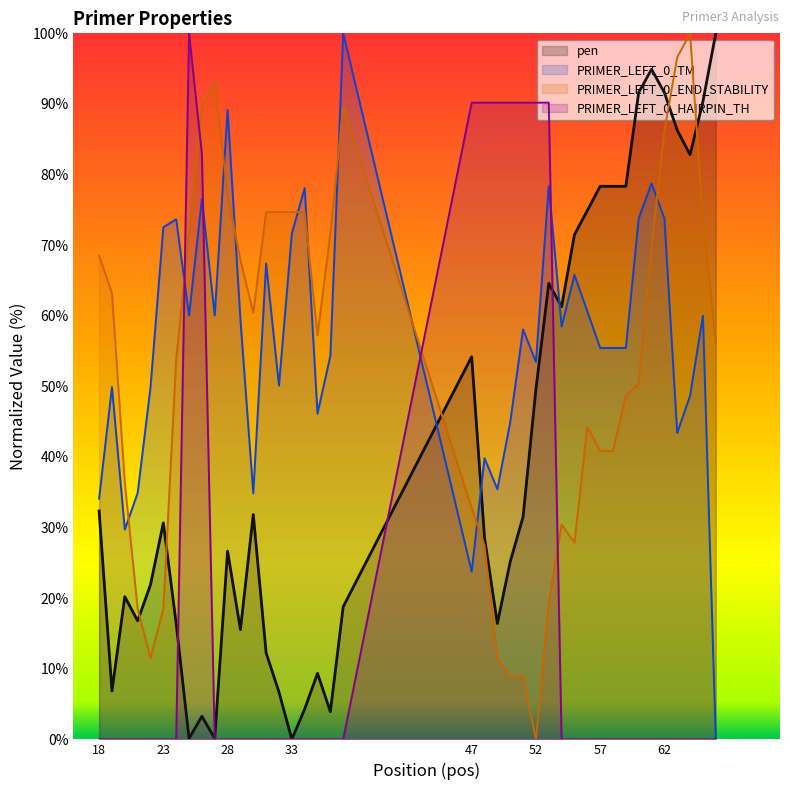

Which series has the widest spread of values?

pen